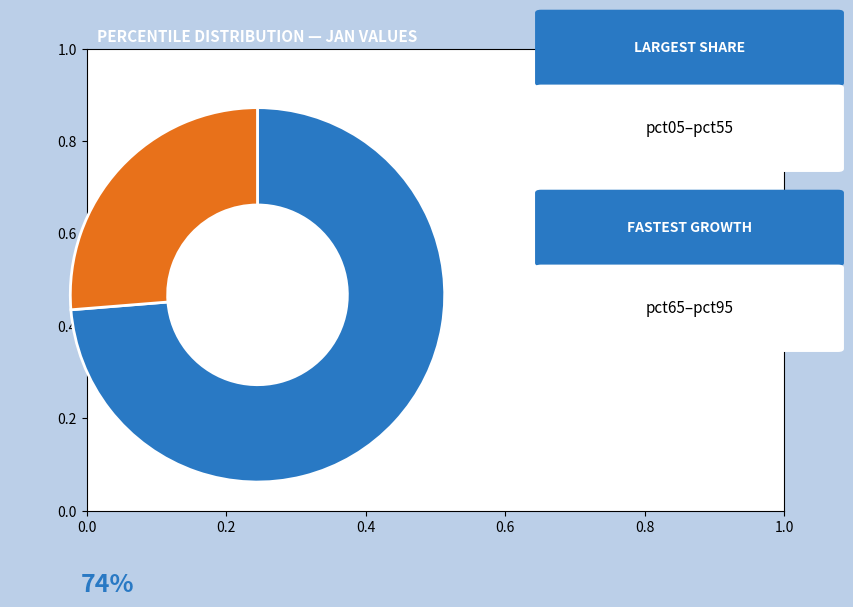

Is there a majority slice in this chart?

Yes